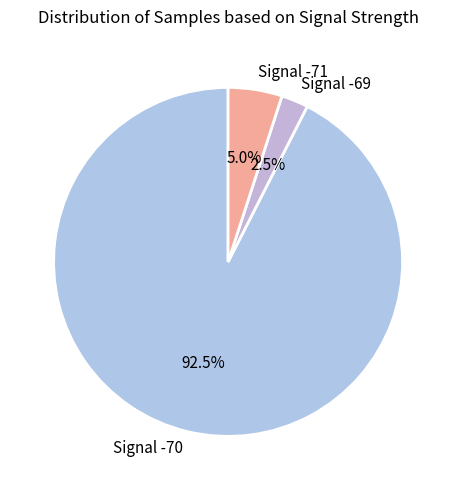

Which slice is the largest?

Signal -70